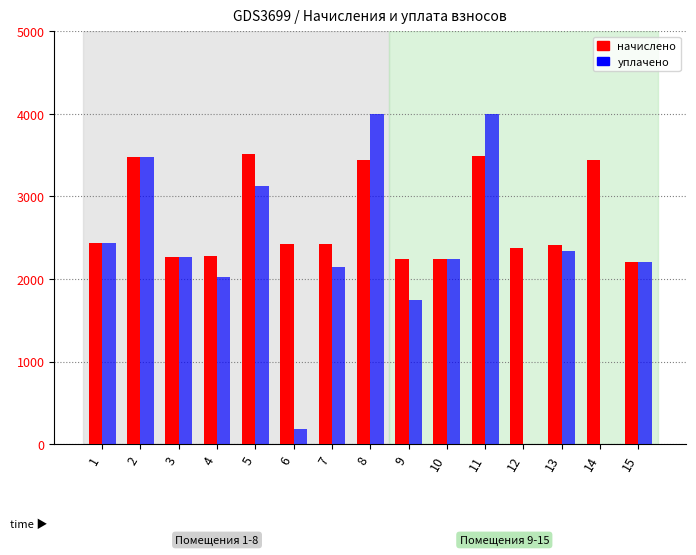

How many groups of bars are there?

15